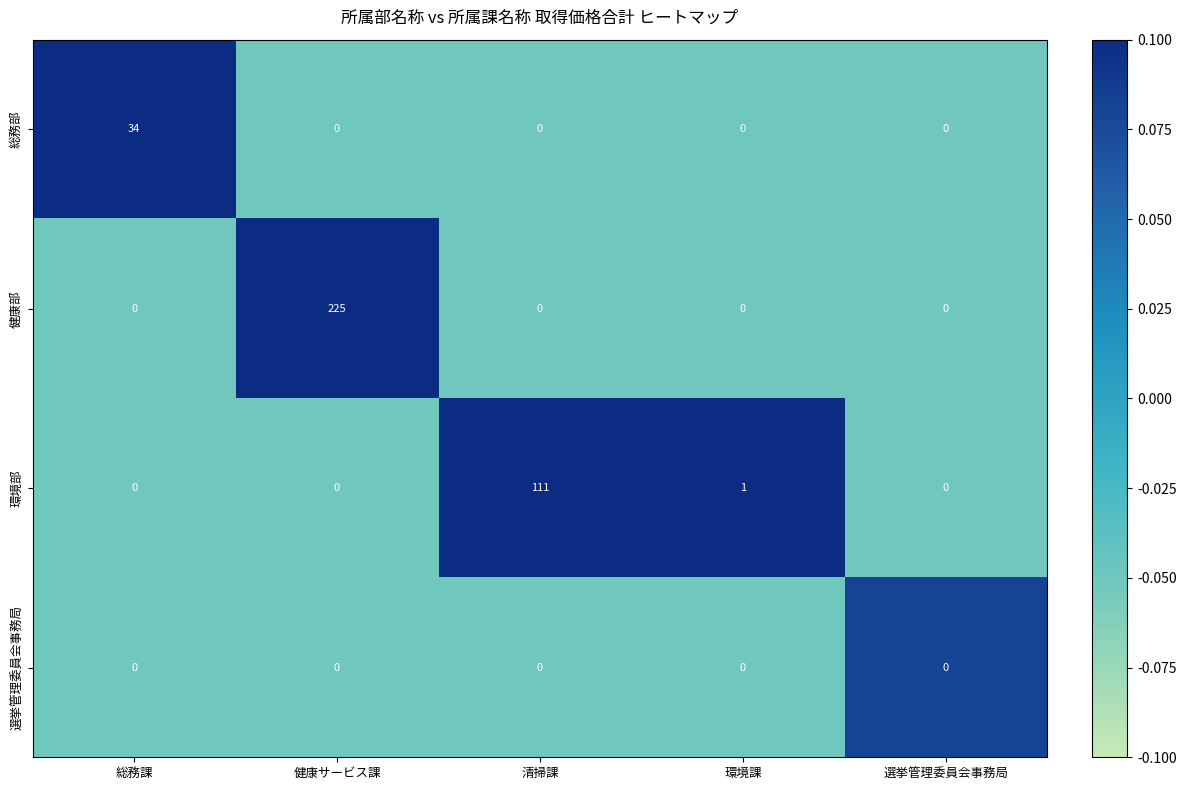

What is the total value across all series at 選挙管理委員会事務局?

0